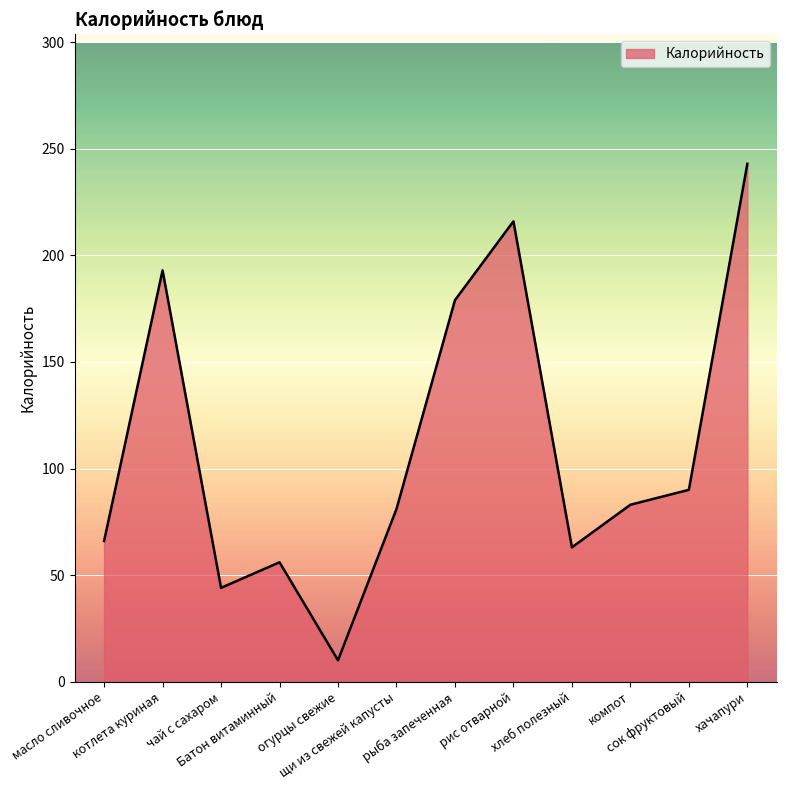

What is the difference between the maximum and second lowest values?

199